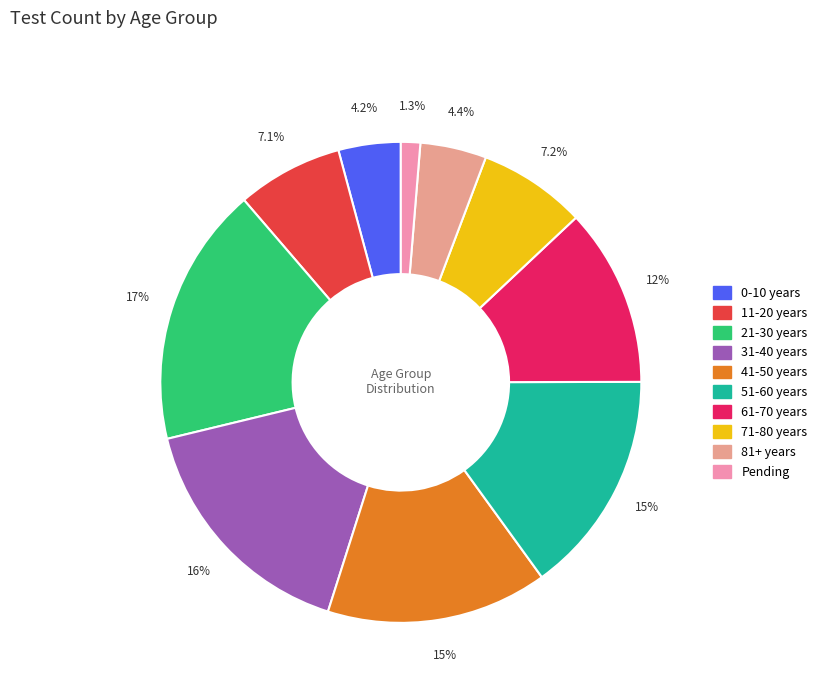

What portion of the pie excludes Pending?

98.7%